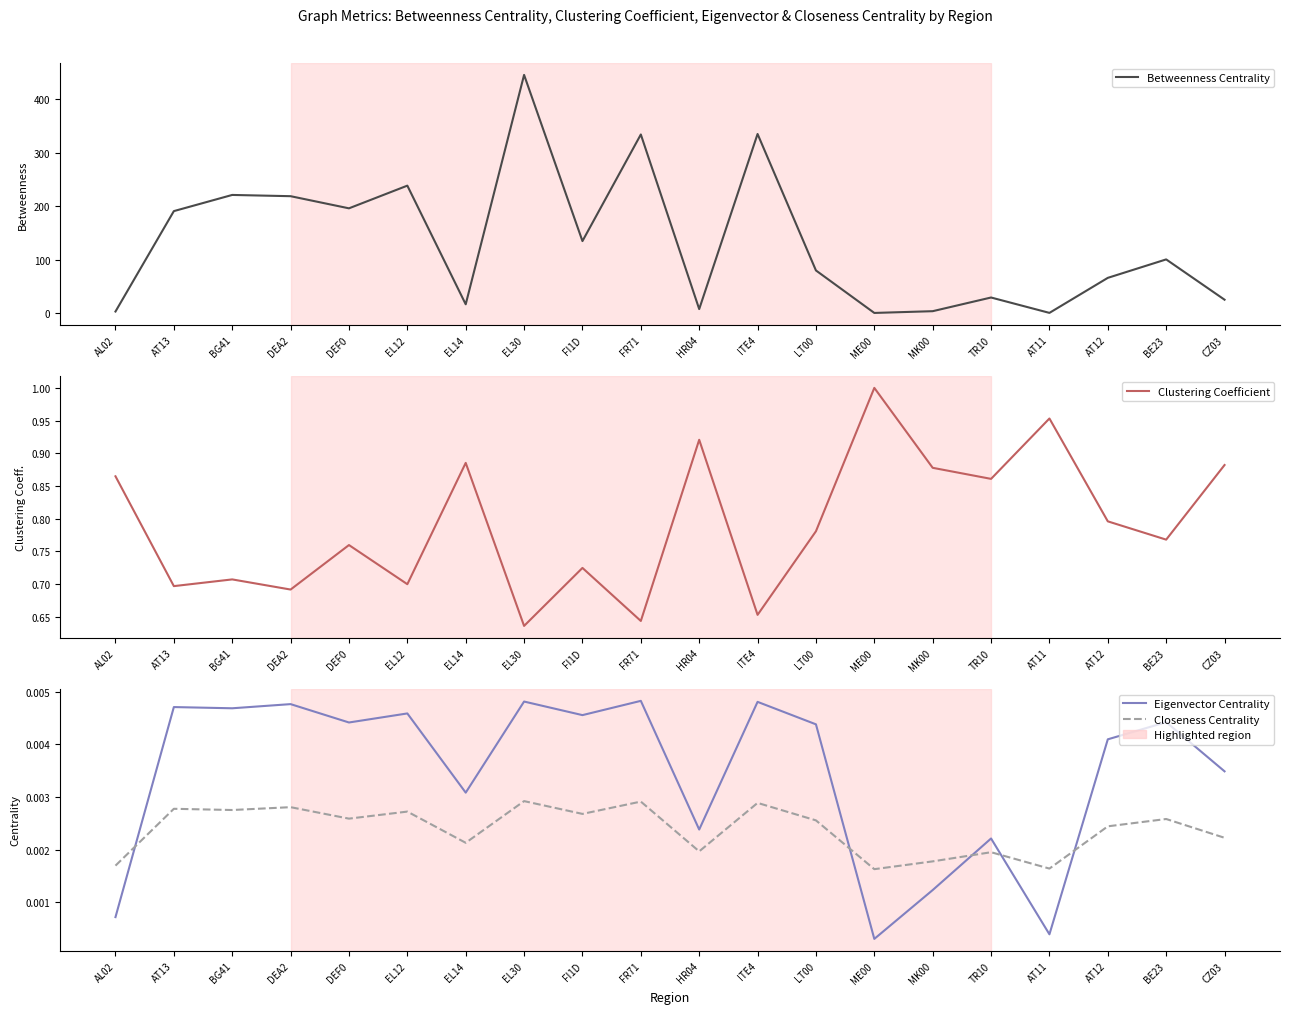

Where do Closeness Centrality and Eigenvector Centrality first cross each other?

AL02 and AT13